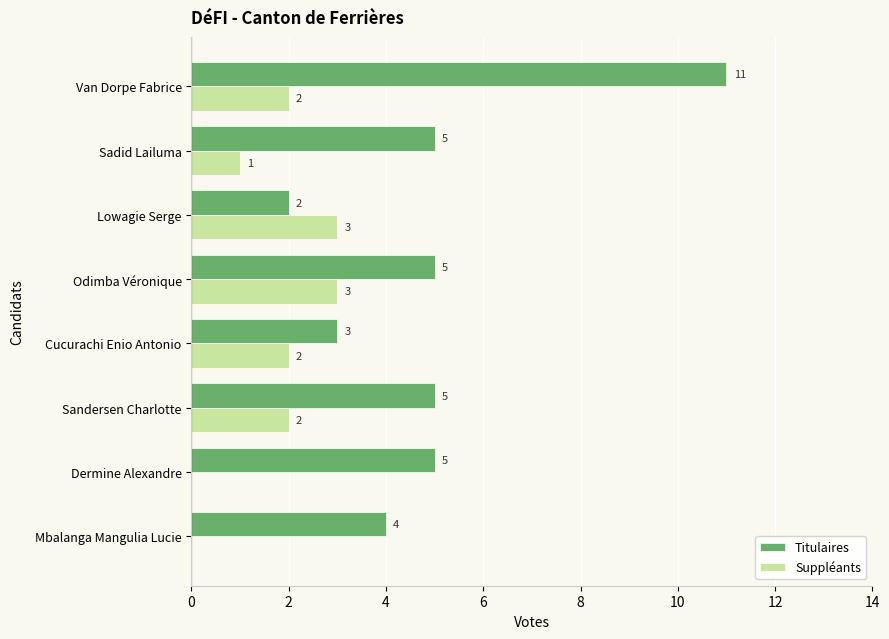

Where is Suppléants nearest to the value 1?

Sadid Lailuma